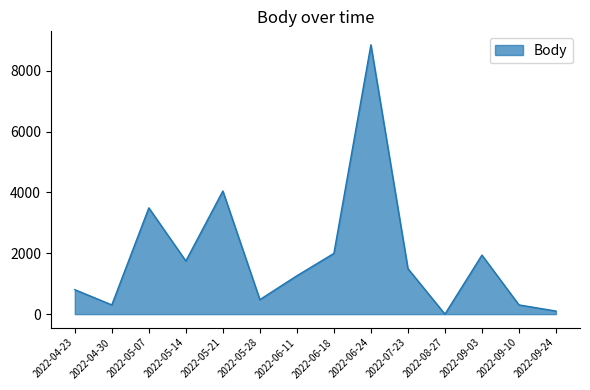

How many distinct data groups are displayed?

1